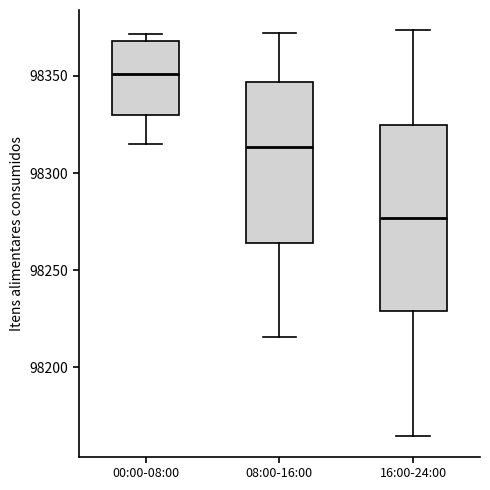

Reading left to right, read every box against the y-axis: the position of its median line, the range the box covers, and the ends of its whiskers. The values are not printed on the chart, so give them approximately, as read against the axis.

00:00-08:00: median 98350, box 98330 to 98370, whiskers 98315 to 98370 (just above the box's upper edge)
08:00-16:00: median 98315, box 98265 to 98345, whiskers 98215 to 98370
16:00-24:00: median 98275, box 98230 to 98325, whiskers 98165 to 98375